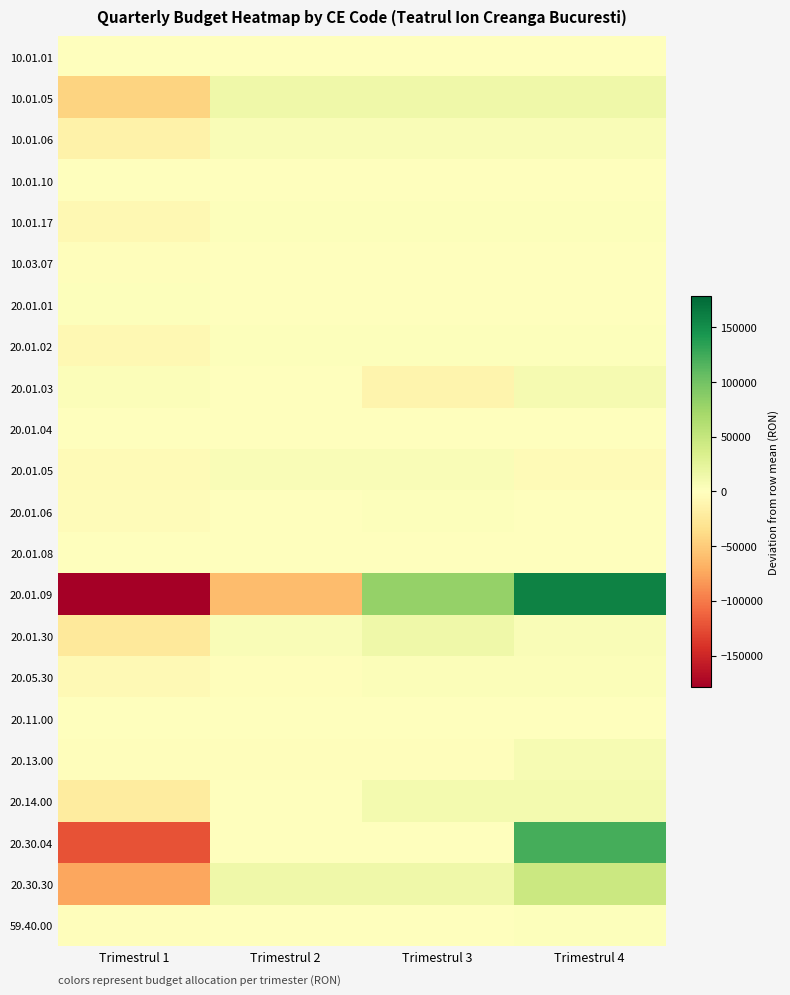

Reading right to left, transcribe all the data shown in this chart.

10.01.01: Trimestrul 4=0	Trimestrul 3=0	Trimestrul 2=0	Trimestrul 1=0
10.01.05: Trimestrul 4=14500	Trimestrul 3=14500	Trimestrul 2=14500	Trimestrul 1=-43500
10.01.06: Trimestrul 4=5000	Trimestrul 3=5000	Trimestrul 2=5000	Trimestrul 1=-15000
10.01.10: Trimestrul 4=0	Trimestrul 3=0	Trimestrul 2=0	Trimestrul 1=0
10.01.17: Trimestrul 4=2750	Trimestrul 3=2750	Trimestrul 2=1750	Trimestrul 1=-7250
10.03.07: Trimestrul 4=1000	Trimestrul 3=1000	Trimestrul 2=0	Trimestrul 1=-2000
20.01.01: Trimestrul 4=0	Trimestrul 3=-1000	Trimestrul 2=-1000	Trimestrul 1=2000
20.01.02: Trimestrul 4=2500	Trimestrul 3=2500	Trimestrul 2=2500	Trimestrul 1=-7500
20.01.03: Trimestrul 4=8750	Trimestrul 3=-11250	Trimestrul 2=-1250	Trimestrul 1=3750
20.01.04: Trimestrul 4=750	Trimestrul 3=750	Trimestrul 2=-250	Trimestrul 1=-1250
20.01.05: Trimestrul 4=-5000	Trimestrul 3=5000	Trimestrul 2=5000	Trimestrul 1=-5000
20.01.06: Trimestrul 4=500	Trimestrul 3=2500	Trimestrul 2=500	Trimestrul 1=-3500
20.01.08: Trimestrul 4=500	Trimestrul 3=-500	Trimestrul 2=500	Trimestrul 1=-500
20.01.09: Trimestrul 4=159000	Trimestrul 3=81000	Trimestrul 2=-61000	Trimestrul 1=-179000
20.01.30: Trimestrul 4=5250	Trimestrul 3=14250	Trimestrul 2=5250	Trimestrul 1=-24750
20.05.30: Trimestrul 4=4000	Trimestrul 3=4000	Trimestrul 2=-2000	Trimestrul 1=-6000
20.11.00: Trimestrul 4=-250	Trimestrul 3=-250	Trimestrul 2=750	Trimestrul 1=-250
20.13.00: Trimestrul 4=7500	Trimestrul 3=-2500	Trimestrul 2=-2500	Trimestrul 1=-2500
20.14.00: Trimestrul 4=11000	Trimestrul 3=10000	Trimestrul 2=0	Trimestrul 1=-21000
20.30.04: Trimestrul 4=122000	Trimestrul 3=0	Trimestrul 2=0	Trimestrul 1=-122000
20.30.30: Trimestrul 4=45000	Trimestrul 3=15000	Trimestrul 2=15000	Trimestrul 1=-75000
59.40.00: Trimestrul 4=2000	Trimestrul 3=0	Trimestrul 2=0	Trimestrul 1=-2000